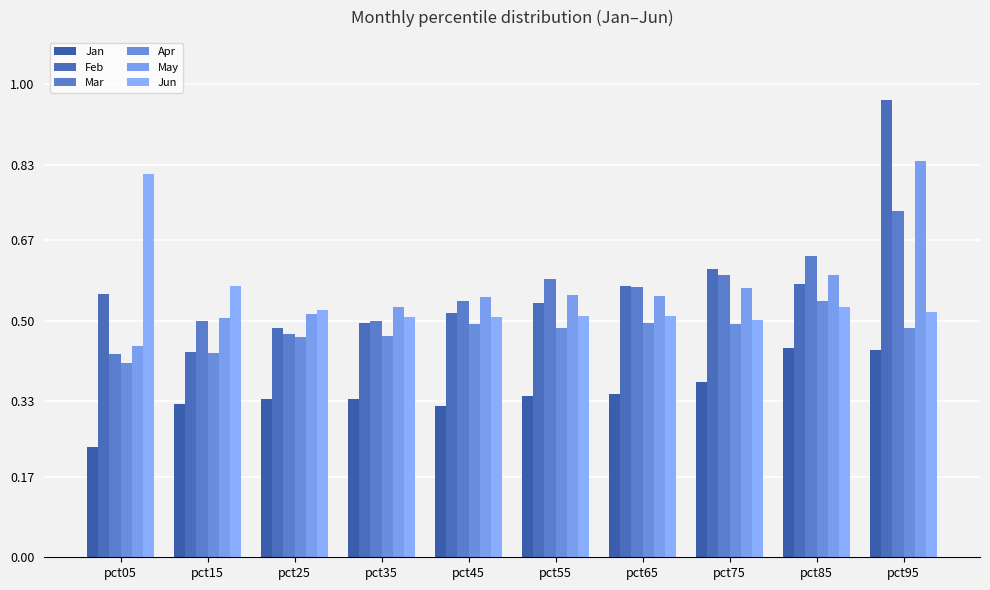

Is it true that Mar equals 0.7 at pct95?

True